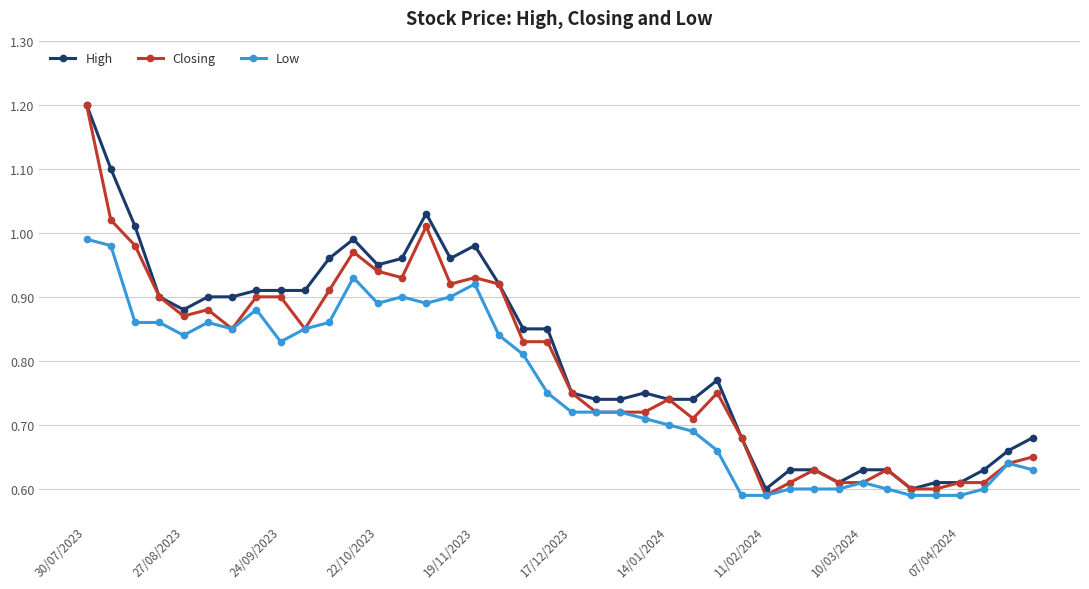

List the series in order of their overall mean, lowest first.

Low, Closing, High